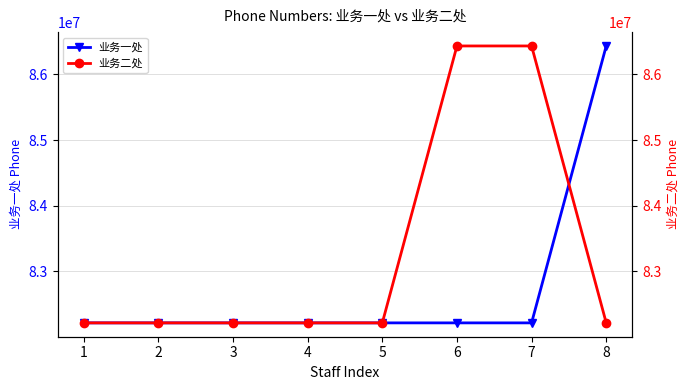

The value of 业务二处 at 3 is 82217279. True or false?

True